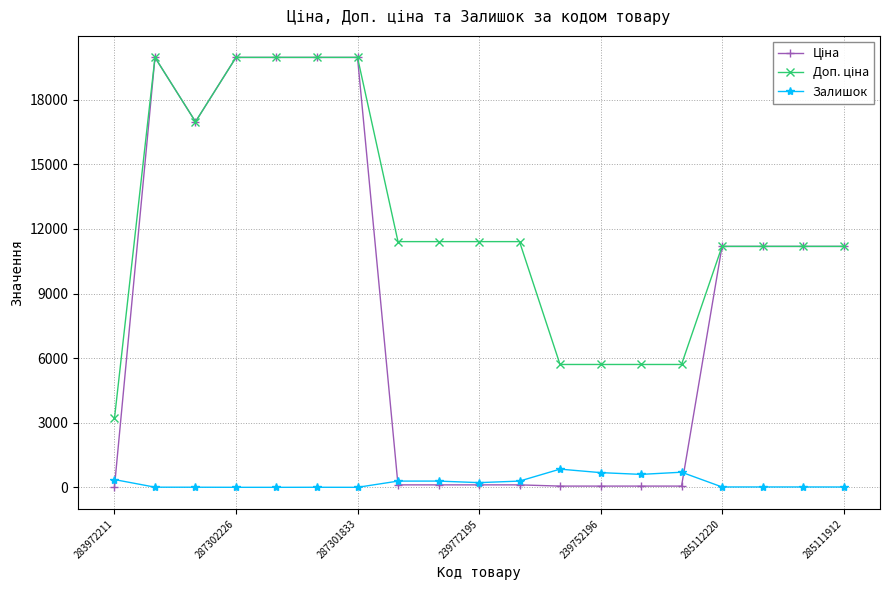

How many distinct data groups are displayed?

3